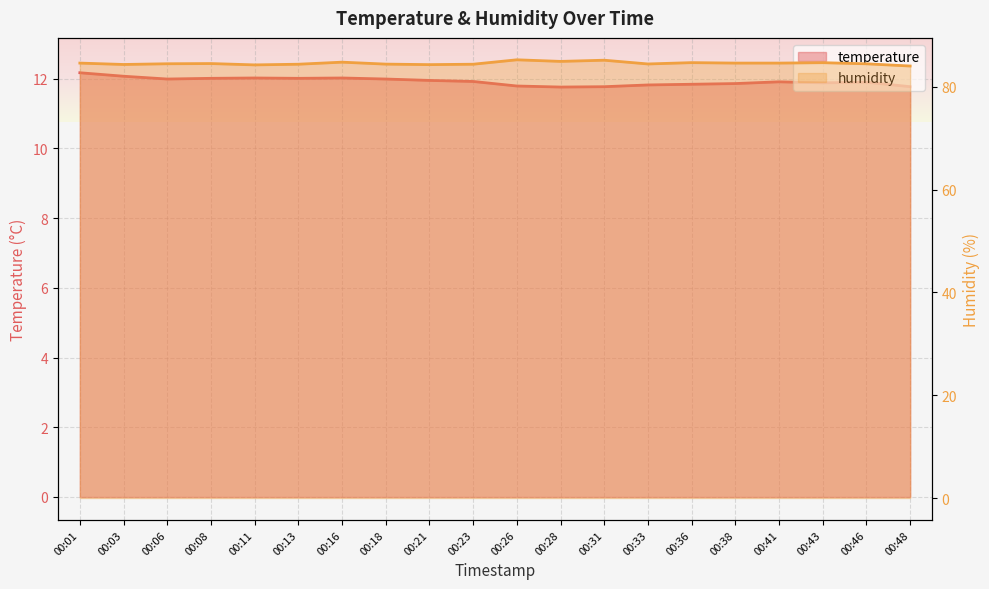

The value of humidity at 00:31 is 38.7. True or false?

False